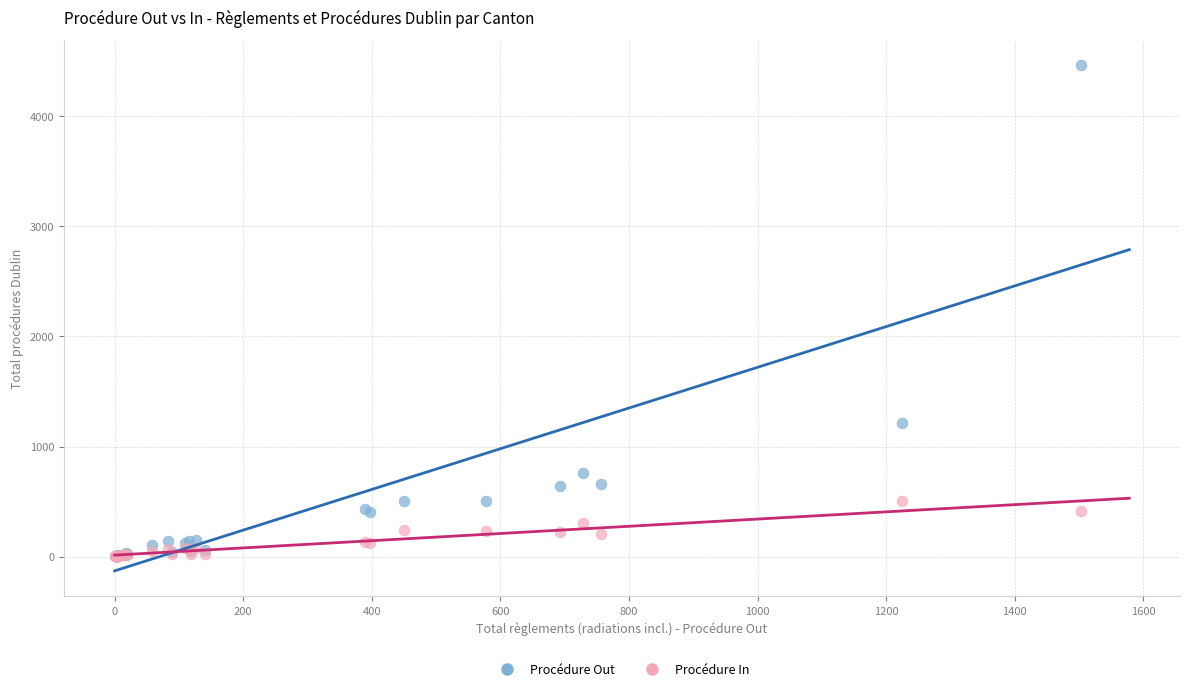

Which series has the widest spread of Y values?

Procédure Out